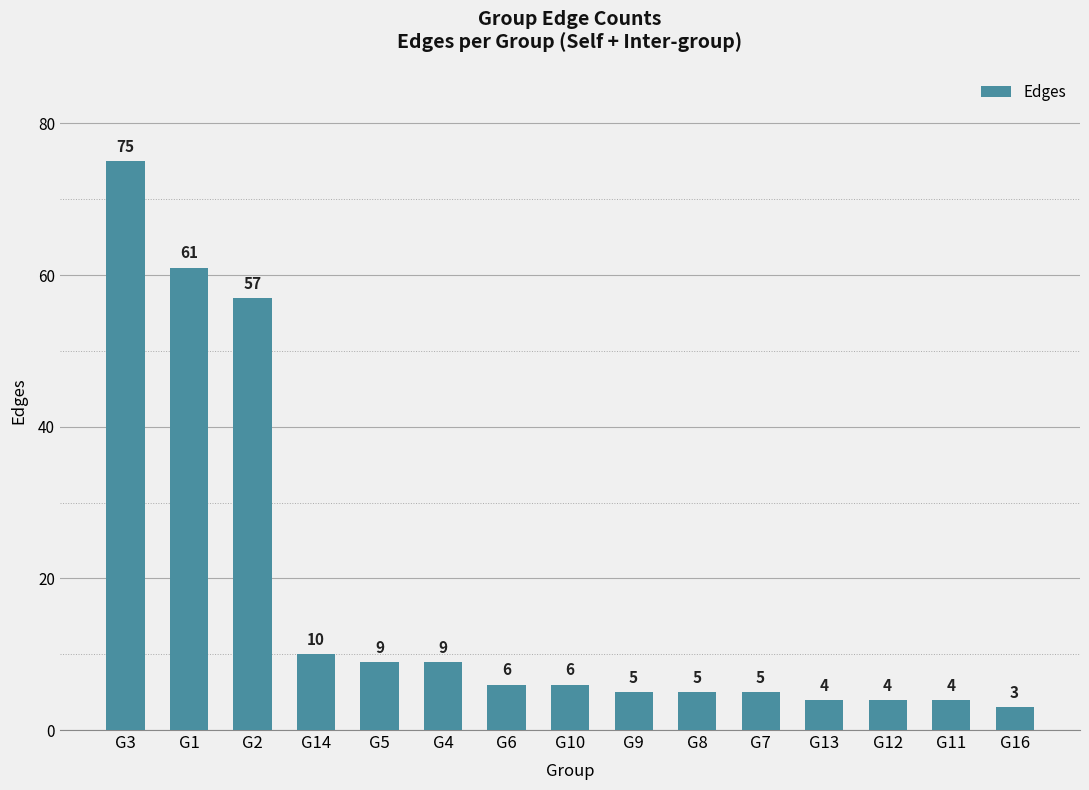

What is the difference between the maximum and second lowest values?

71